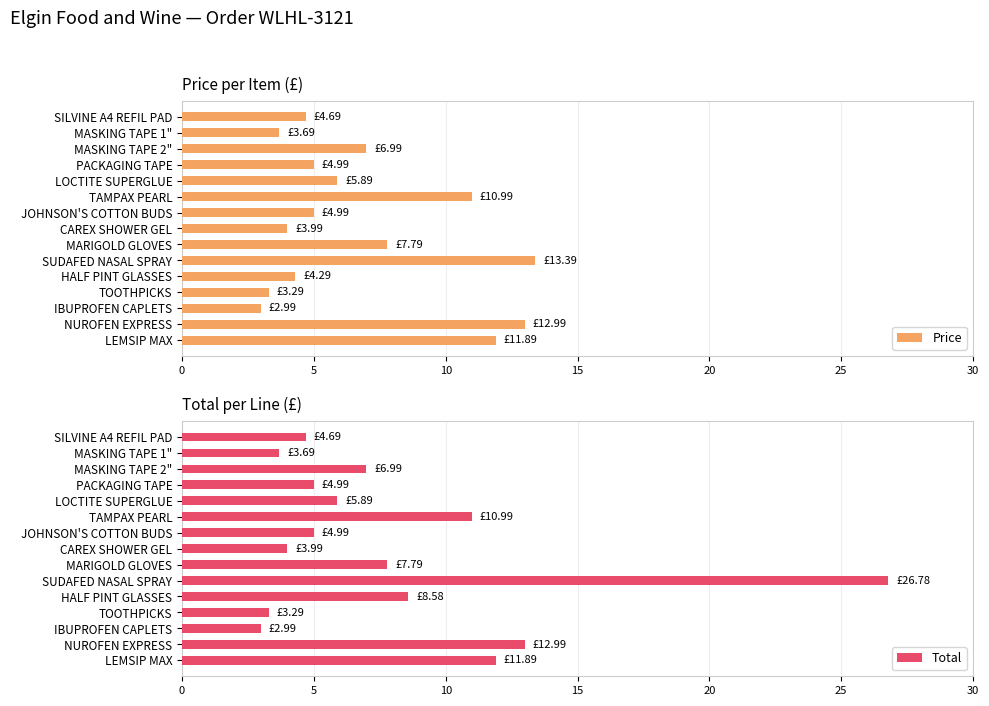

Reading left to right, list all the values displayed in this chart.

Price: 4.7	3.7	7.0	5.0	5.9	11.0	5.0	4.0	7.8	13.4	4.3	3.3	3.0	13.0	11.9
Total: 4.7	3.7	7.0	5.0	5.9	11.0	5.0	4.0	7.8	26.8	8.6	3.3	3.0	13.0	11.9